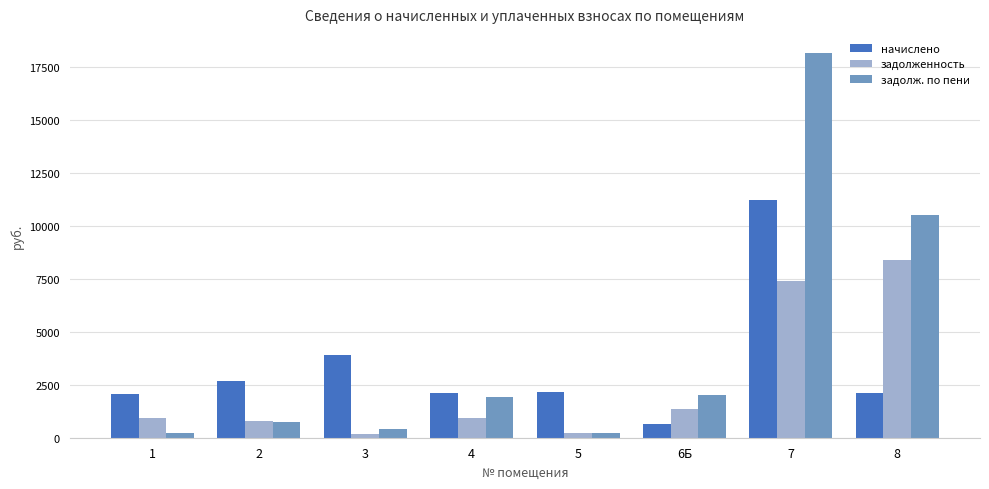

At 3, list the series in order from smallest to largest.

задолженность, задолж. по пени, начислено